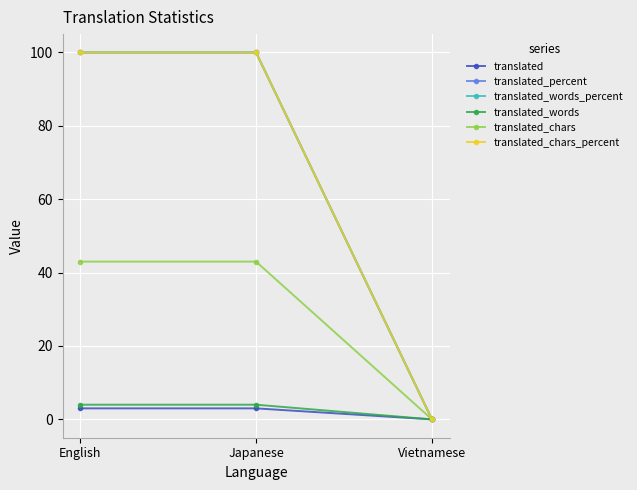

Does the chart have visible grid lines?

Yes